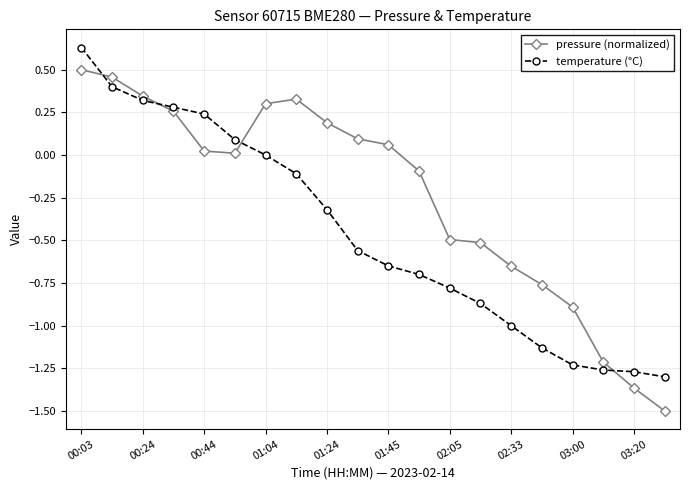

What is the difference between the second highest and second lowest values in the pressure (normalized) series?

1.8